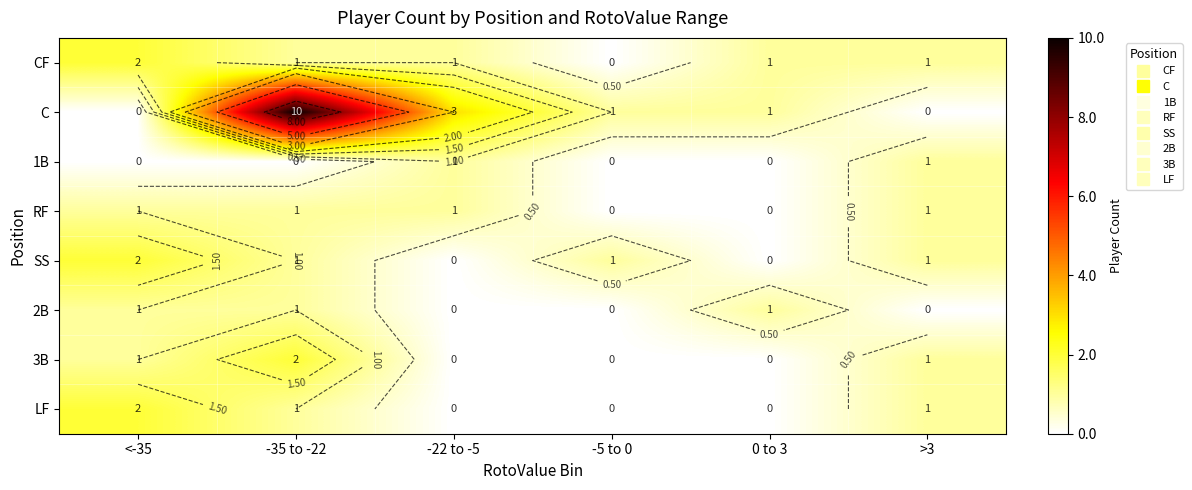

At how many categories does at least one series exceed 9?

1